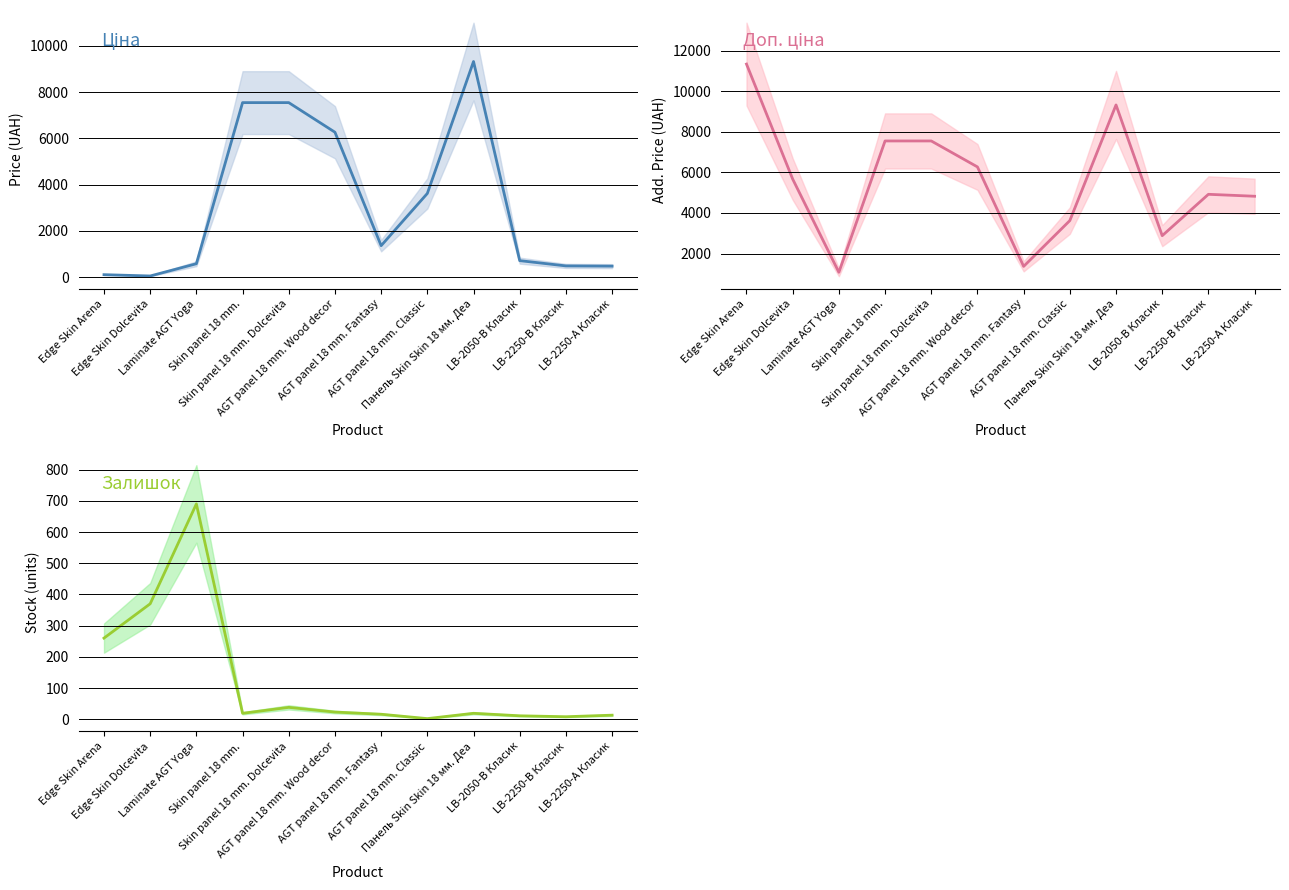

In Ціна, how many points are lower than both neighbors (excluding endpoints)?

2